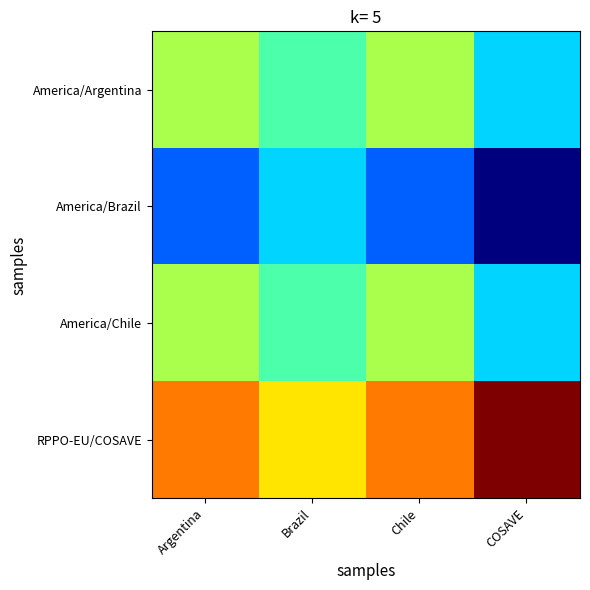

Which label corresponds to the largest value in the chart?

COSAVE